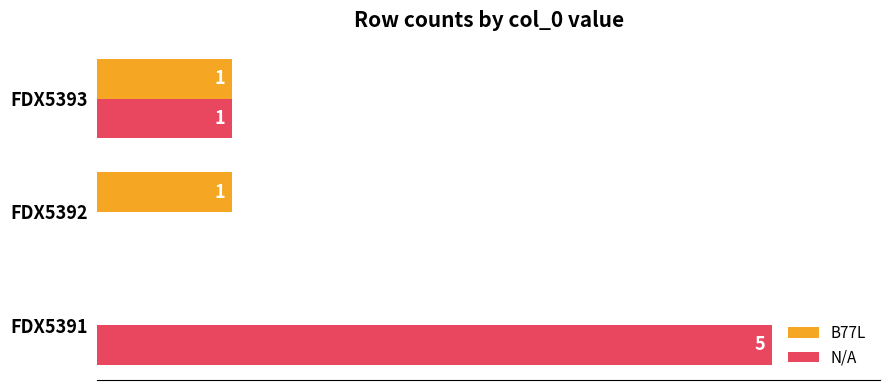

Where is B77L nearest to the value 0?

FDX5391